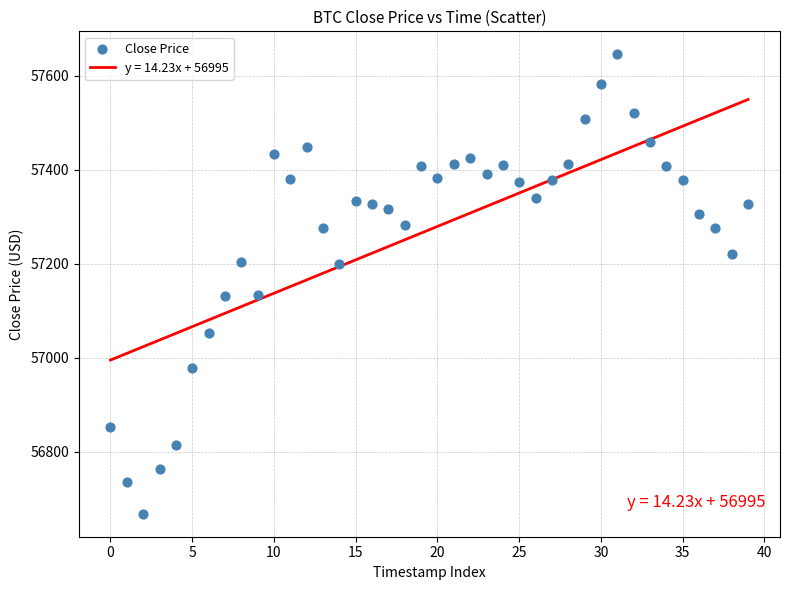

What is the range of Y values (max minus min)?

978.2